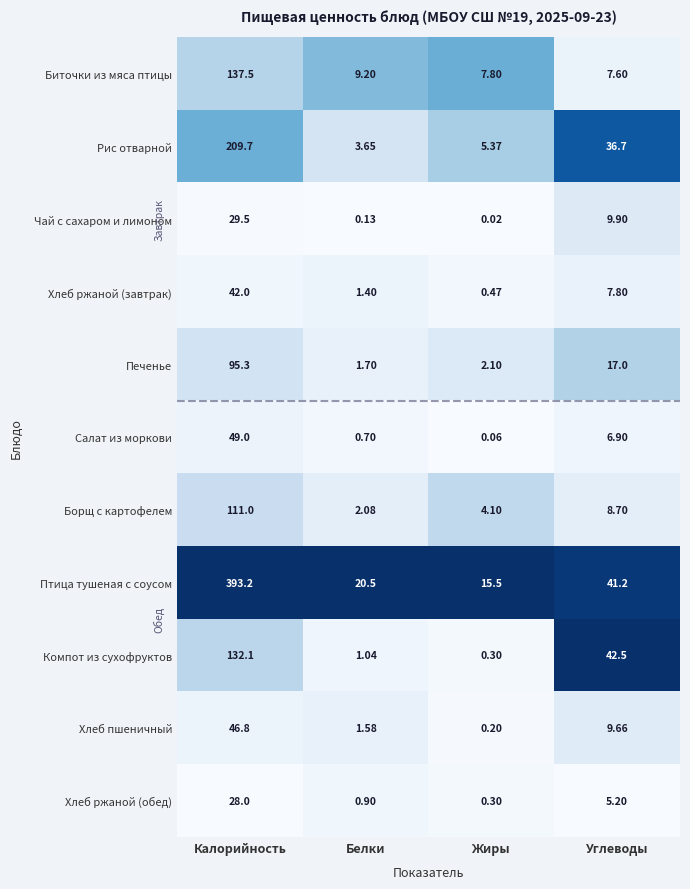

Count the number of data series in this chart.

11